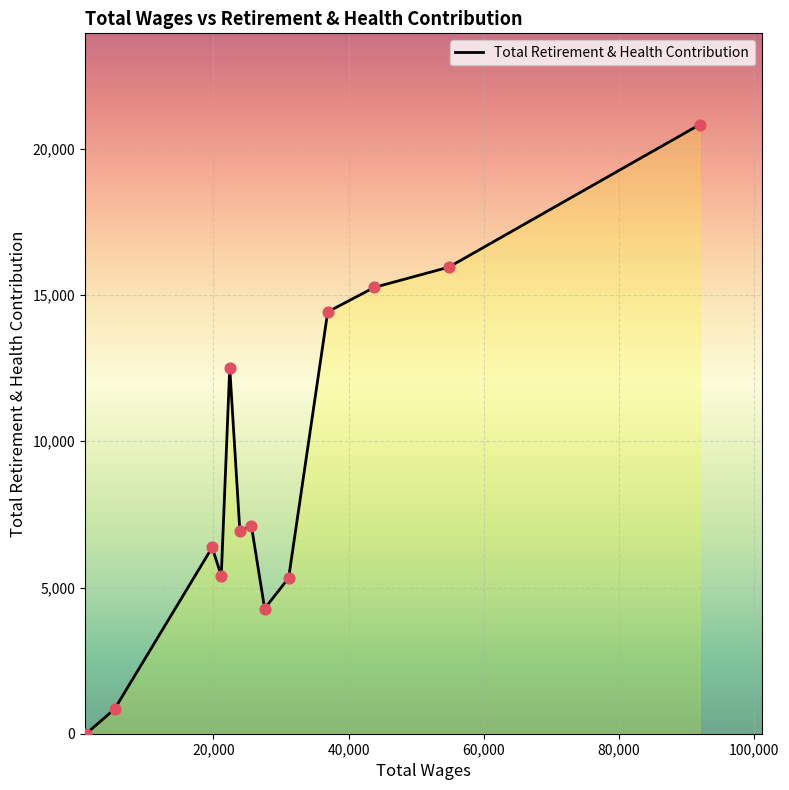

What is the greatest value displayed?

20826